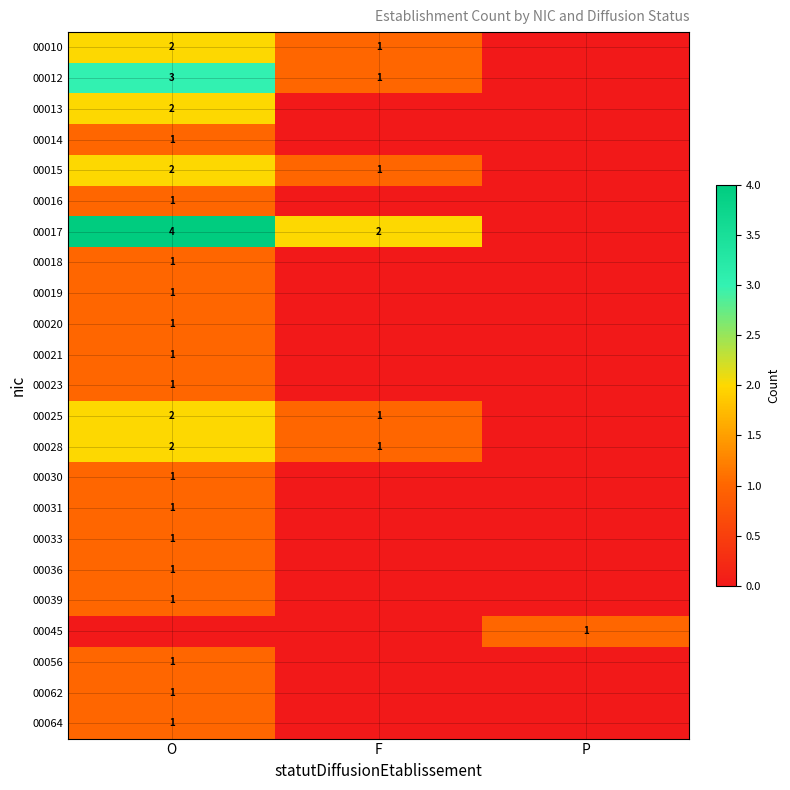

Is it true that 00015 equals 2 at O?

True